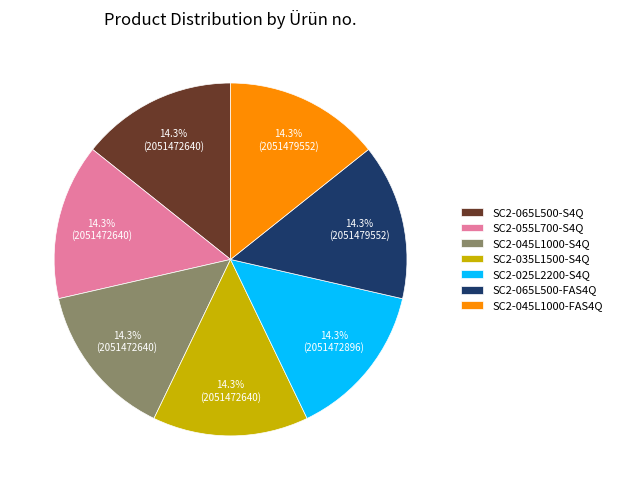

Approximately how many times larger is the value at SC2-045L1000-S4Q compared to SC2-065L500-S4Q?

1.0